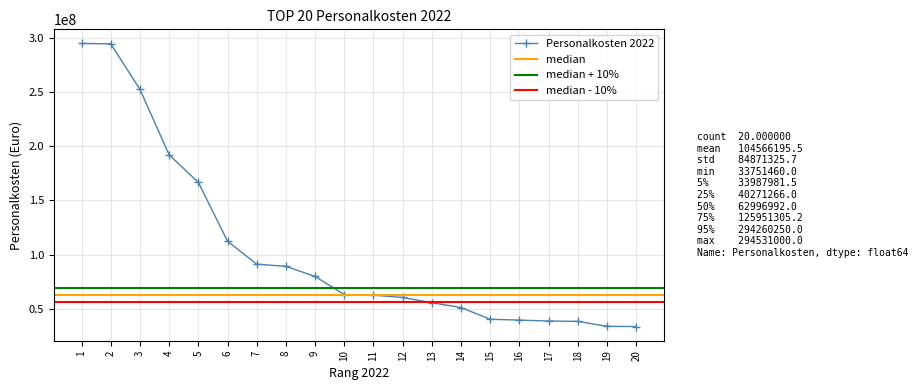

At which label is the value closest to 164141230?

5